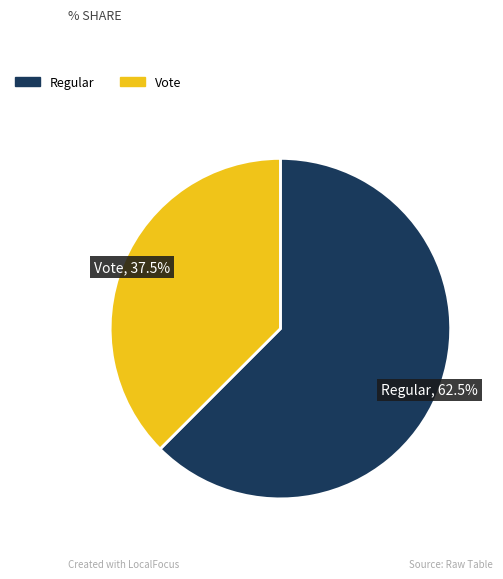

Does any single category account for the majority?

Yes